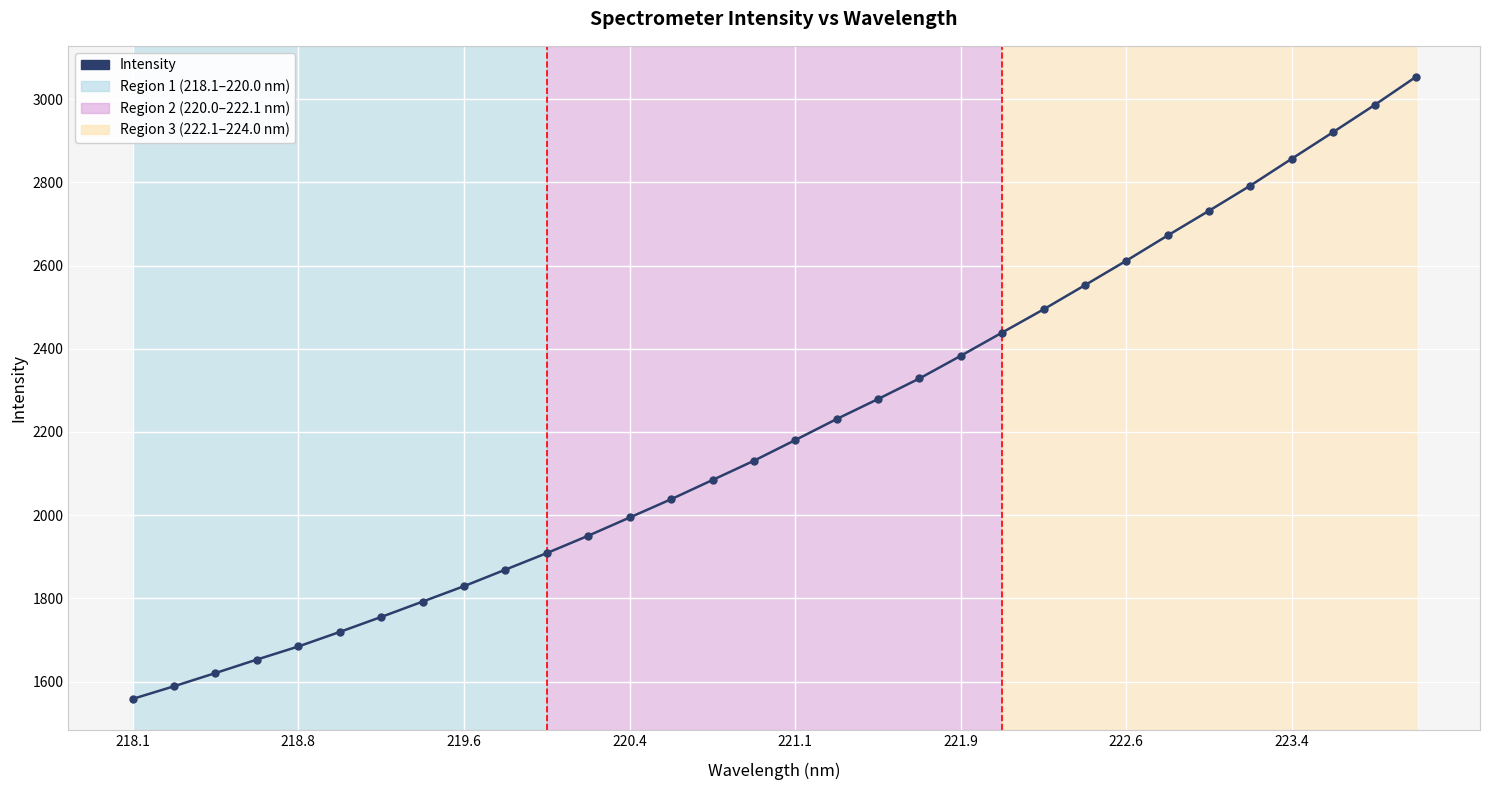

What is the minimum value shown in the chart?

1558.1